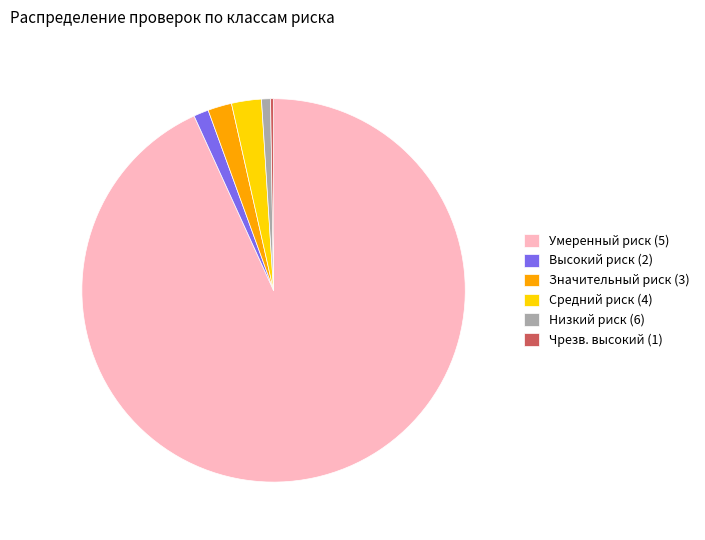

Between Средний риск (4) and Низкий риск (6), which is larger?

Средний риск (4)